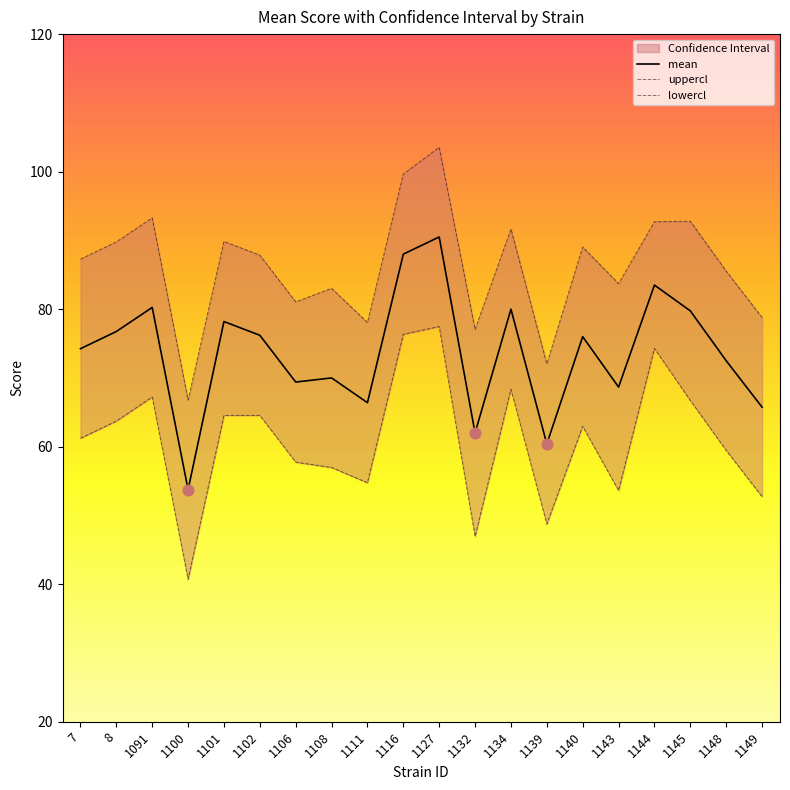

What are all the series names shown in the legend?

mean, uppercl, lowercl